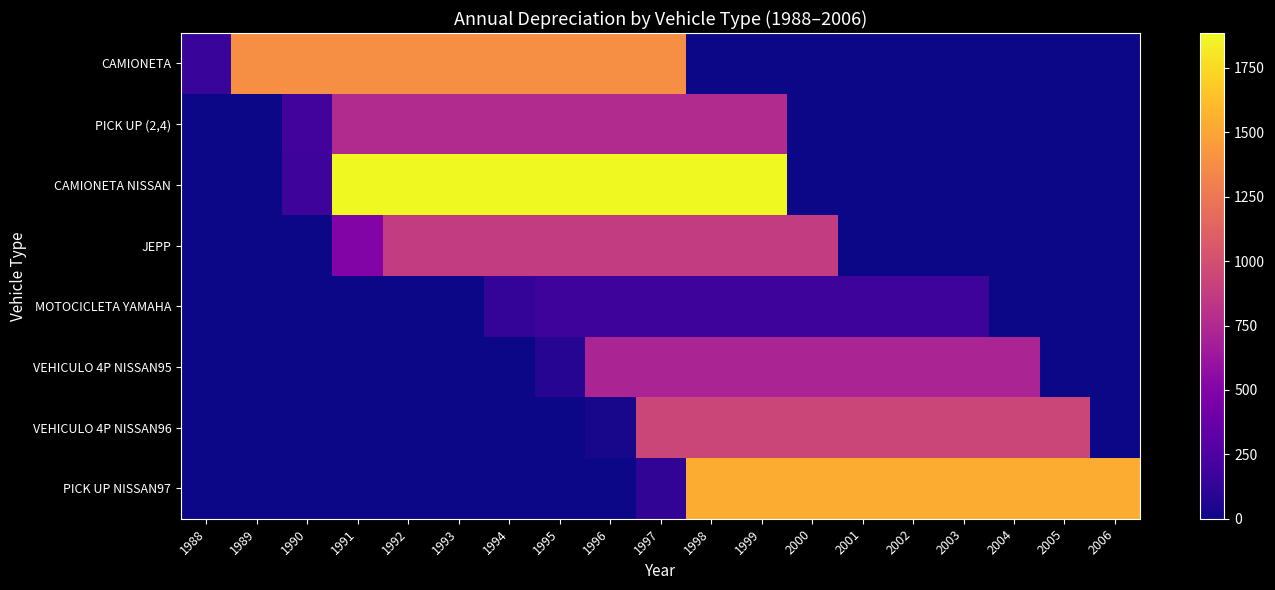

Reading left to right, list all the values displayed in this chart.

CAMIONETA: 1988=152.2	1989=1388.6	1990=1388.6	1991=1388.6	1992=1388.6	1993=1388.6	1994=1388.6	1995=1388.6	1996=1388.6	1997=1388.6	1998=0.0	1999=0.0	2000=0.0	2001=0.0	2002=0.0	2003=0.0	2004=0.0	2005=0.0	2006=0.0
PICK UP (2,4): 1988=0.0	1989=0.0	1990=193.9	1991=761.1	1992=761.1	1993=761.1	1994=761.1	1995=761.1	1996=761.1	1997=761.1	1998=761.1	1999=761.1	2000=0.0	2001=0.0	2002=0.0	2003=0.0	2004=0.0	2005=0.0	2006=0.0
CAMIONETA NISSAN: 1988=0.0	1989=0.0	1990=175.7	1991=1885.8	1992=1885.8	1993=1885.8	1994=1885.8	1995=1885.8	1996=1885.8	1997=1885.8	1998=1885.8	1999=1885.8	2000=0.0	2001=0.0	2002=0.0	2003=0.0	2004=0.0	2005=0.0	2006=0.0
JEPP: 1988=0.0	1989=0.0	1990=0.0	1991=495.8	1992=874.3	1993=874.3	1994=874.3	1995=874.3	1996=874.3	1997=874.3	1998=874.3	1999=874.3	2000=874.3	2001=0.0	2002=0.0	2003=0.0	2004=0.0	2005=0.0	2006=0.0
MOTOCICLETA YAMAHA: 1988=0.0	1989=0.0	1990=0.0	1991=0.0	1992=0.0	1993=0.0	1994=125.5	1995=169.7	1996=169.7	1997=169.7	1998=169.7	1999=169.7	2000=169.7	2001=169.7	2002=169.7	2003=169.7	2004=0.0	2005=0.0	2006=0.0
VEHICULO 4P NISSAN95: 1988=0.0	1989=0.0	1990=0.0	1991=0.0	1992=0.0	1993=0.0	1994=0.0	1995=76.8	1996=719.0	1997=719.0	1998=719.0	1999=719.0	2000=719.0	2001=719.0	2002=719.0	2003=719.0	2004=719.0	2005=0.0	2006=0.0
VEHICULO 4P NISSAN96: 1988=0.0	1989=0.0	1990=0.0	1991=0.0	1992=0.0	1993=0.0	1994=0.0	1995=0.0	1996=36.1	1997=941.1	1998=941.1	1999=941.1	2000=941.1	2001=941.1	2002=941.1	2003=941.1	2004=941.1	2005=941.1	2006=0.0
PICK UP NISSAN97: 1988=0.0	1989=0.0	1990=0.0	1991=0.0	1992=0.0	1993=0.0	1994=0.0	1995=0.0	1996=0.0	1997=118.3	1998=1541.8	1999=1541.8	2000=1541.8	2001=1541.8	2002=1541.8	2003=1541.8	2004=1541.8	2005=1541.8	2006=1541.8